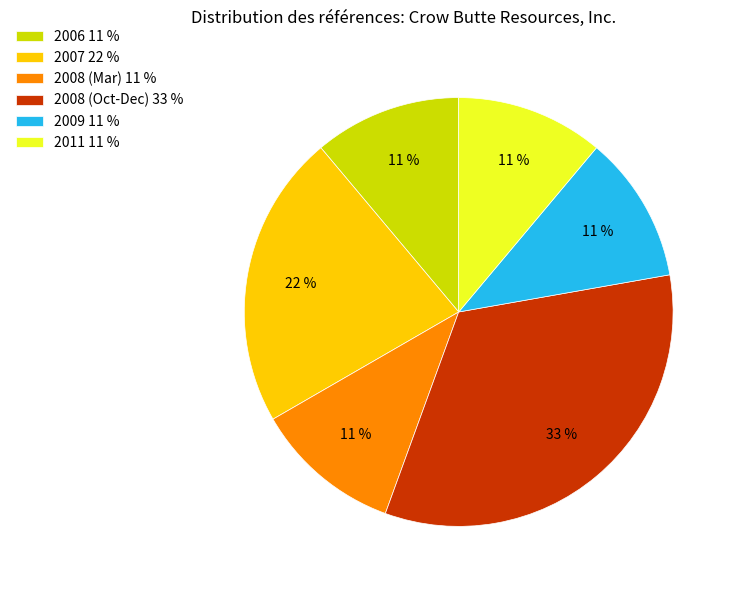

To the nearest percent, what is the average slice percentage?

17%